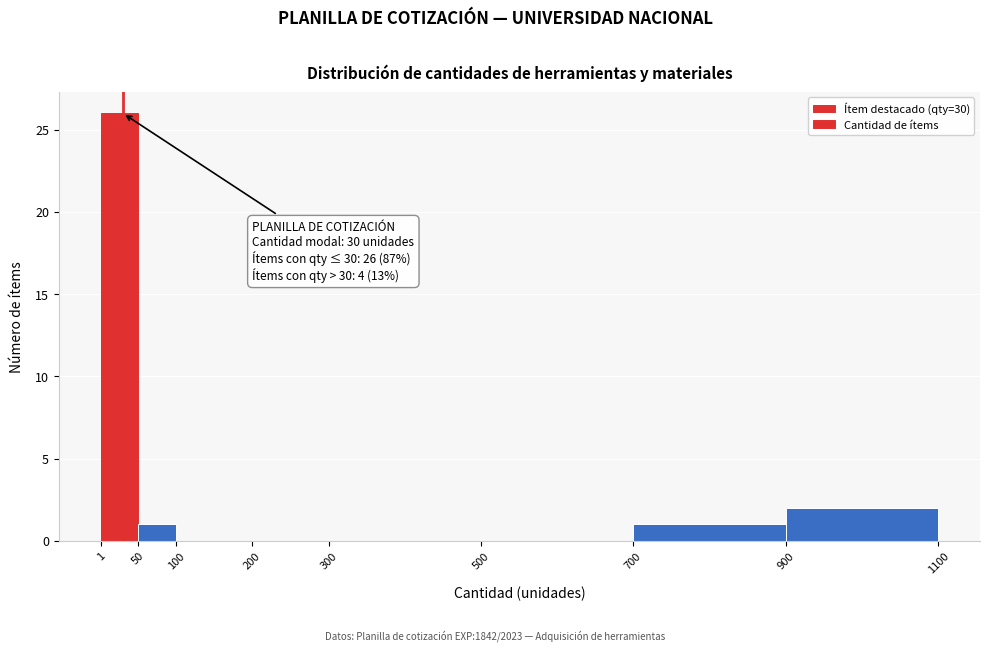

Over which range of the x-axis is the bar tallest?

1 to 50